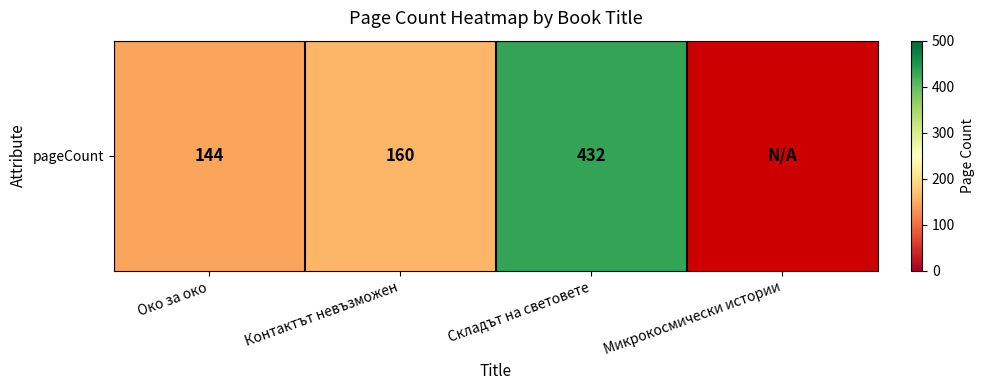

What is the minimum value shown in the chart?

144.0